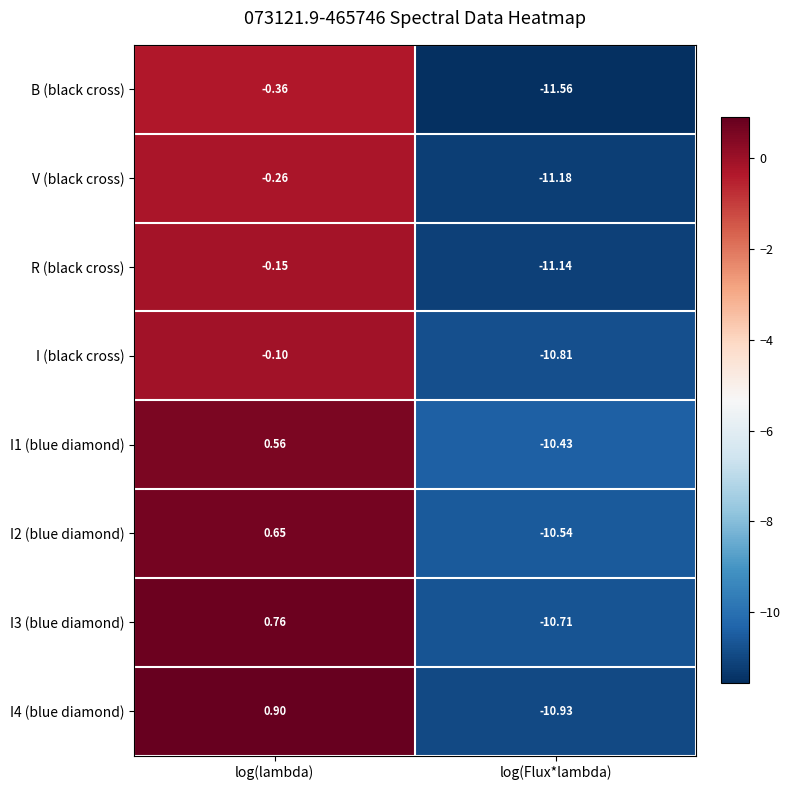

How many values in the I3 (blue diamond) series exceed 0?

1